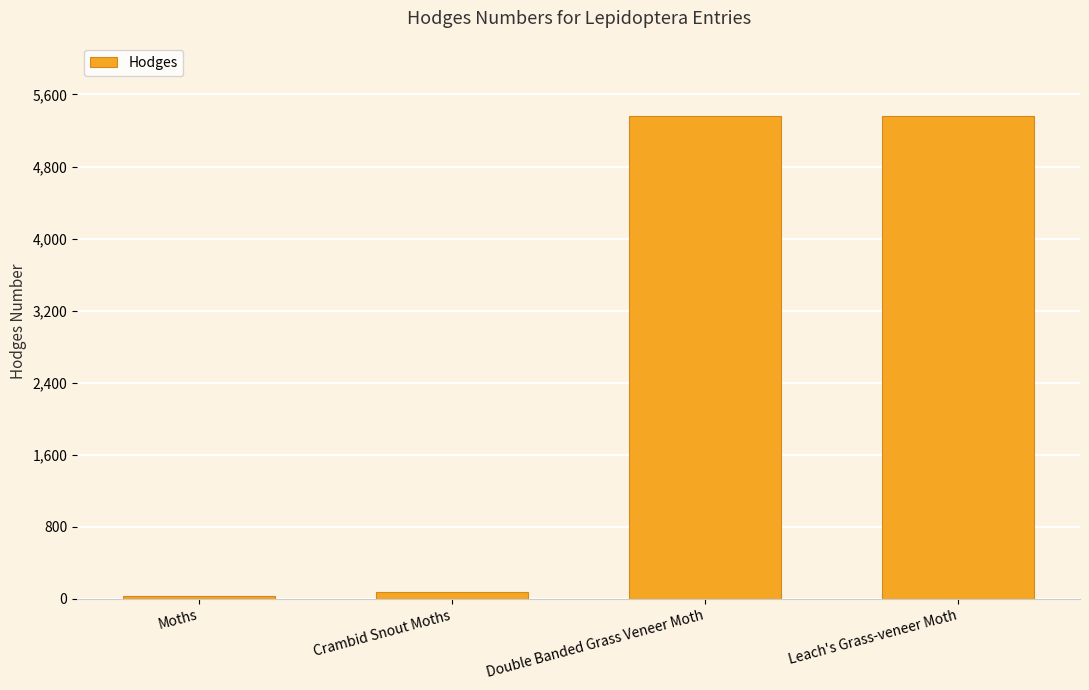

What value does the data have at Leach's Grass-veneer Moth?

5357.0